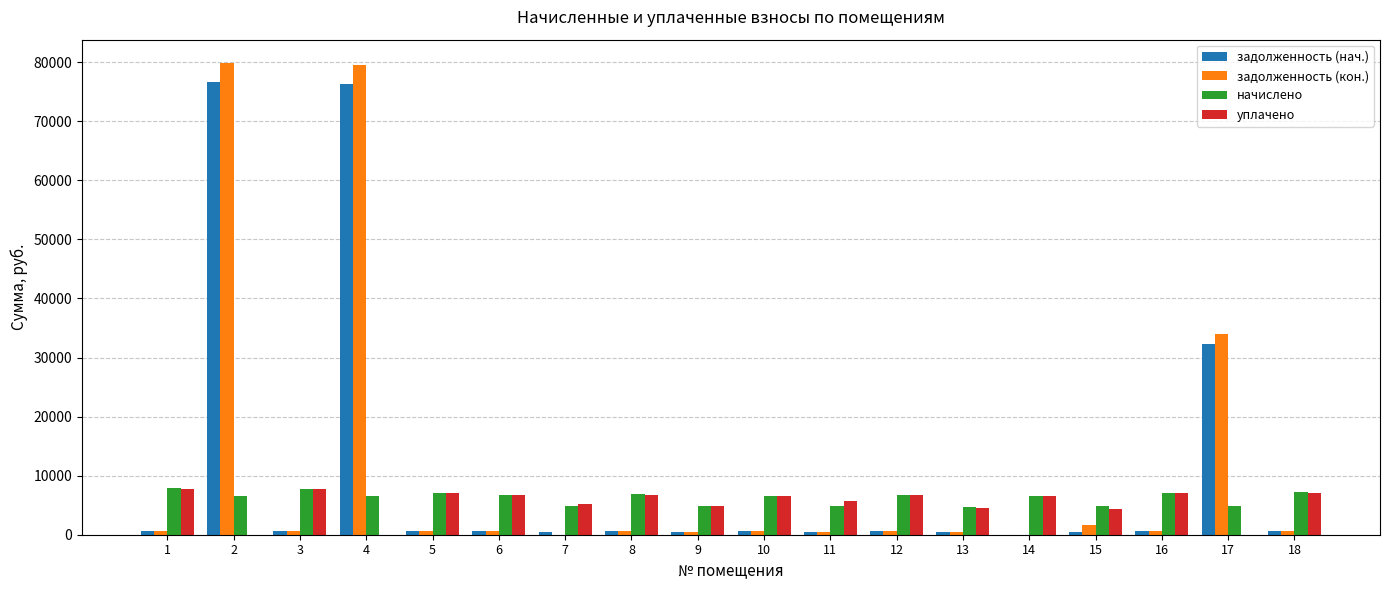

What is the total value across all series at 9?

10660.7